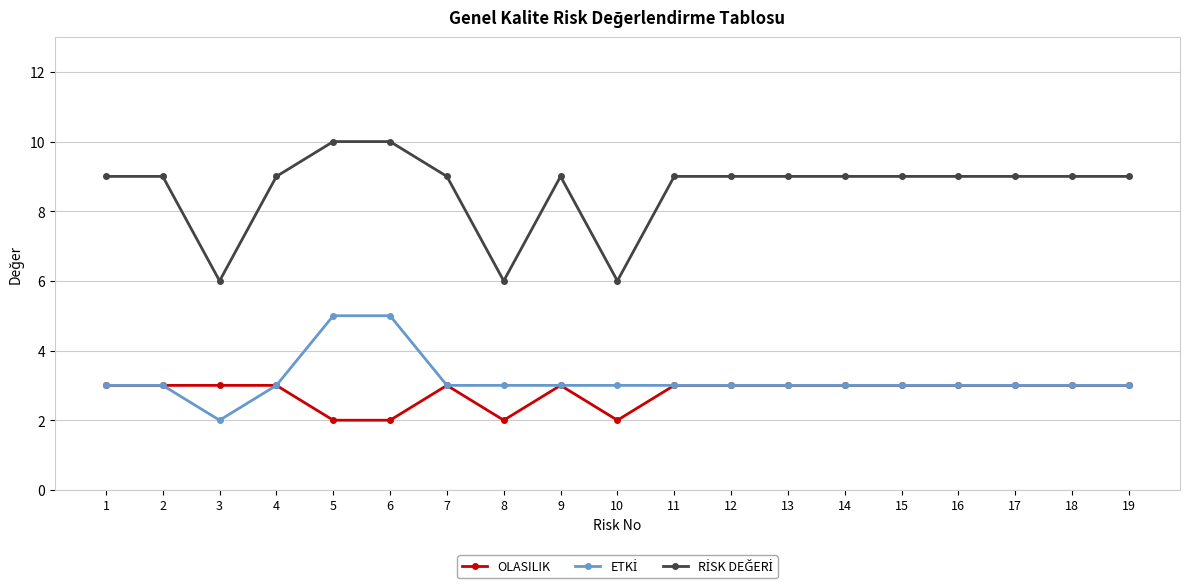

What is the spread (max minus min) of values at 1?

6